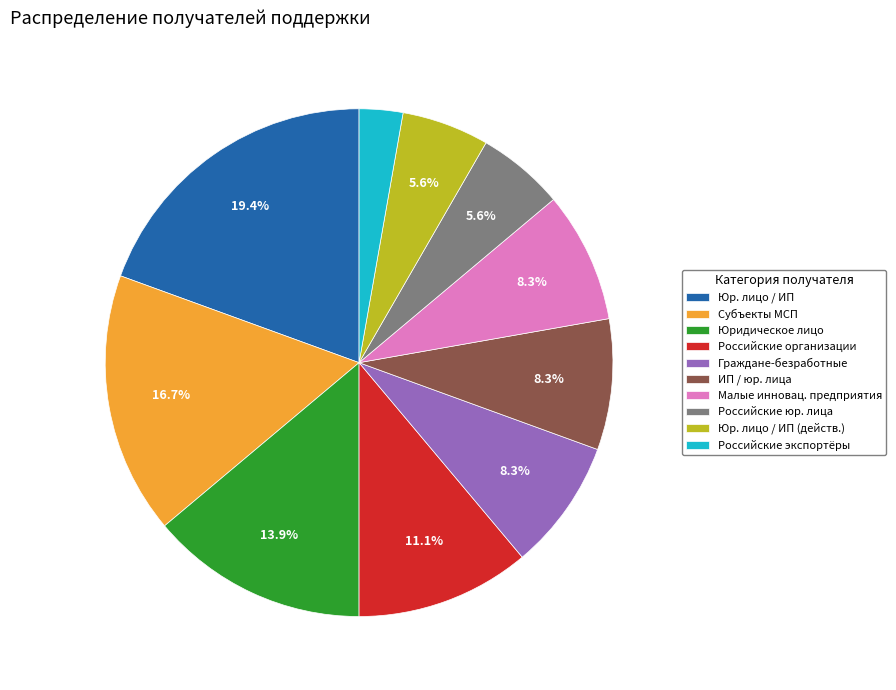

What is the ratio of the value at Юр. лицо / ИП (действ.) to the value at Граждане-безработные?

0.7